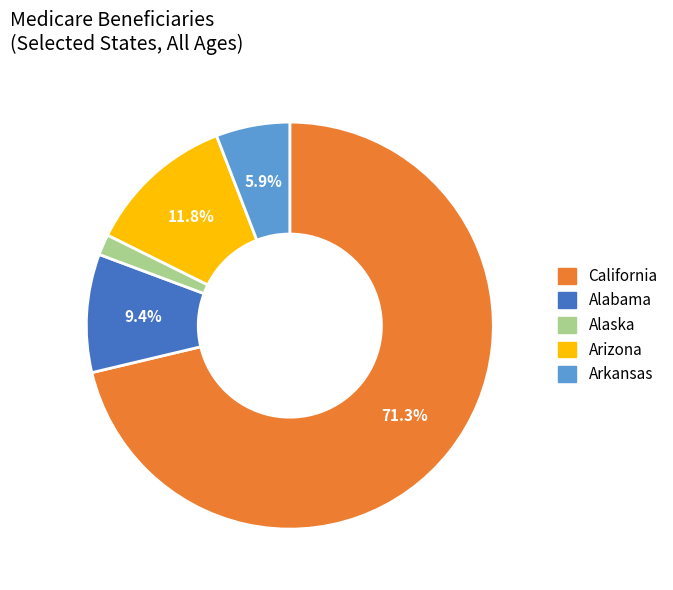

To the nearest percent, what is the difference between the largest and smallest slice percentages?

70%